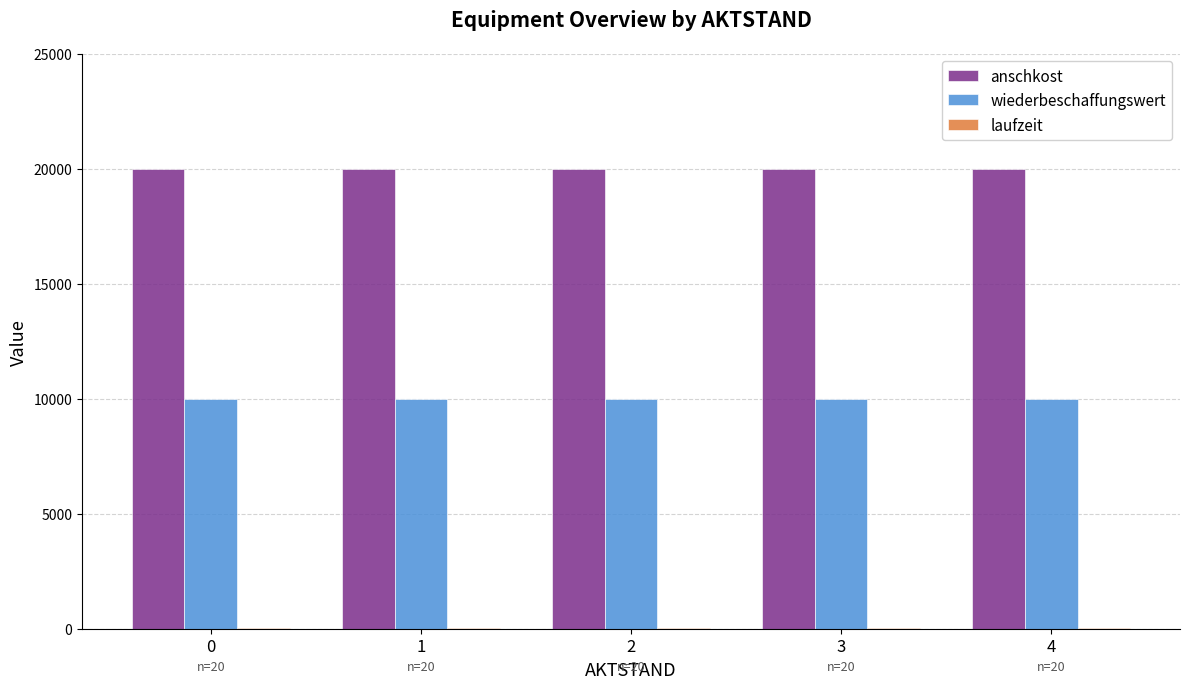

The value of wiederbeschaffungswert at 2 is 10000. True or false?

True